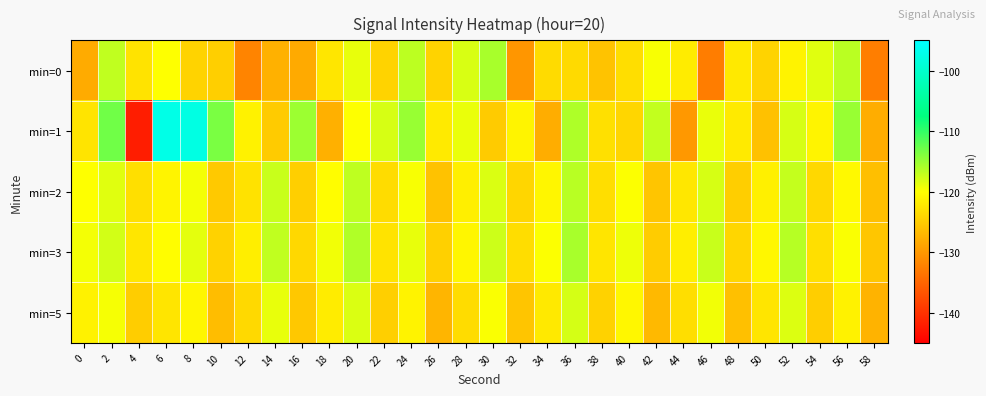

Rank the series at 52 from highest to lowest value.

min=3, min=2, min=1, min=5, min=0